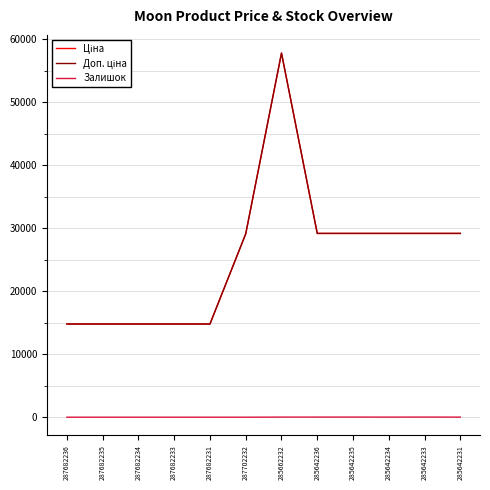

Is this an area chart (filled region under the line)?

No